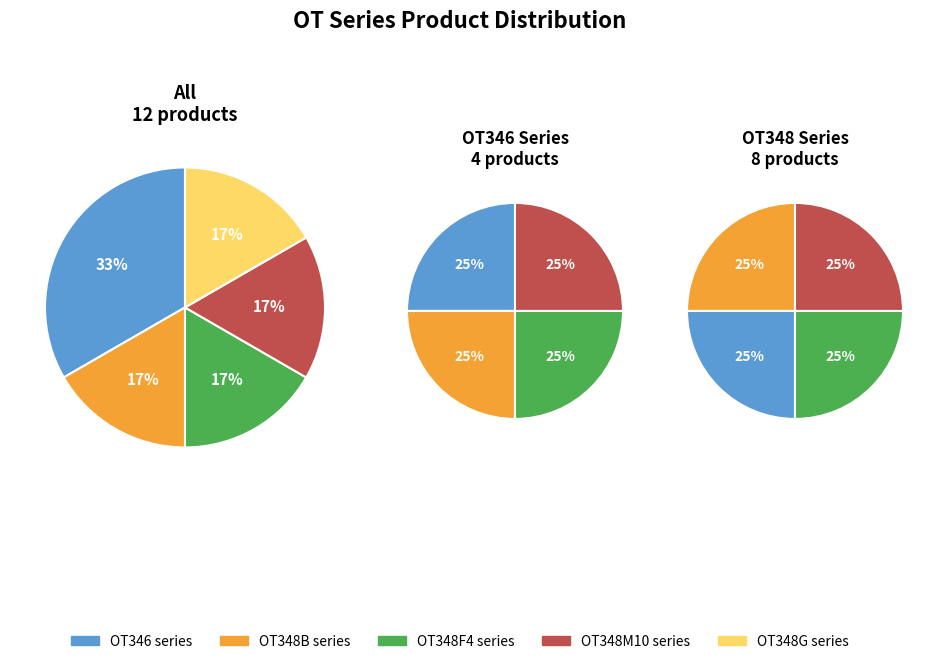

What percentage do OT346PG-0 and OT348SF4-0 together represent?

16.7%